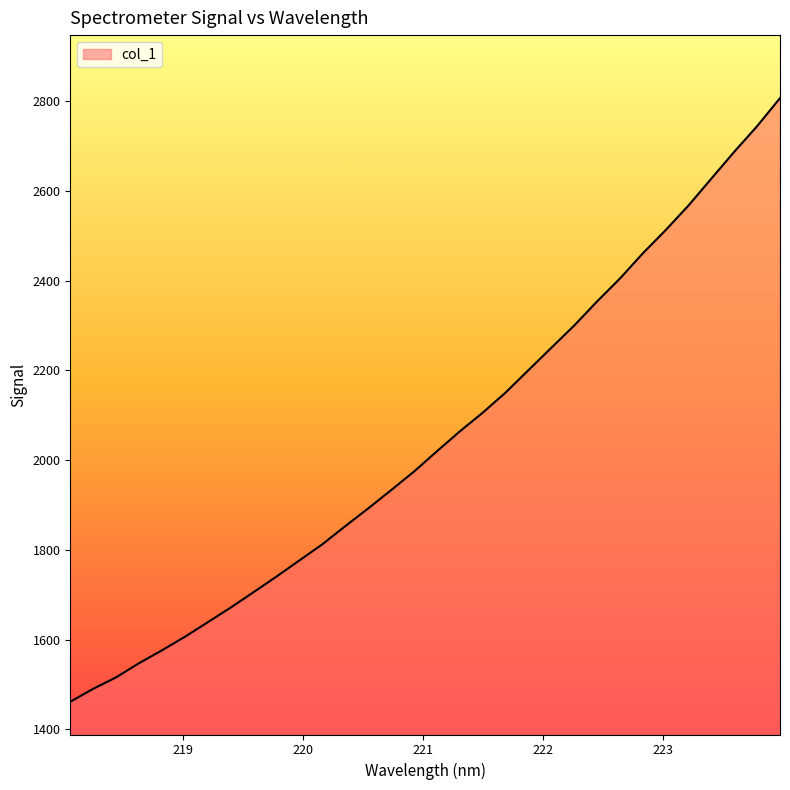

What is the difference between the maximum and minimum values?

1345.3